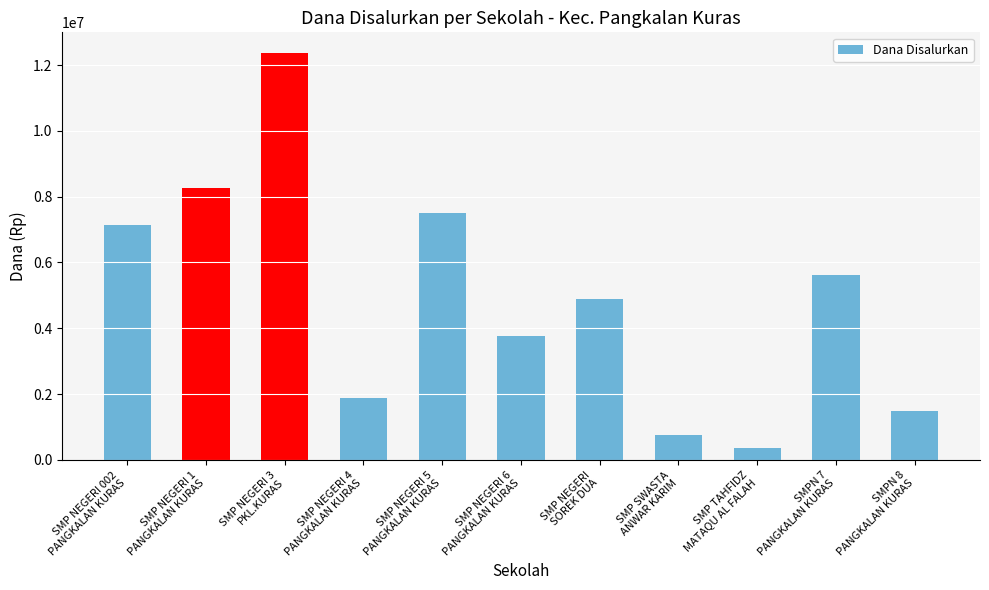

The chart shows a value of 7125000 at SMP NEGERI 002
PANGKALAN KURAS. True or false?

True